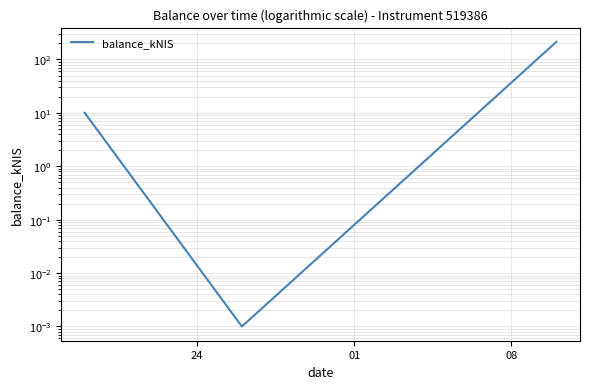

Rank the categories by value from lowest to highest.

01, 24, 08